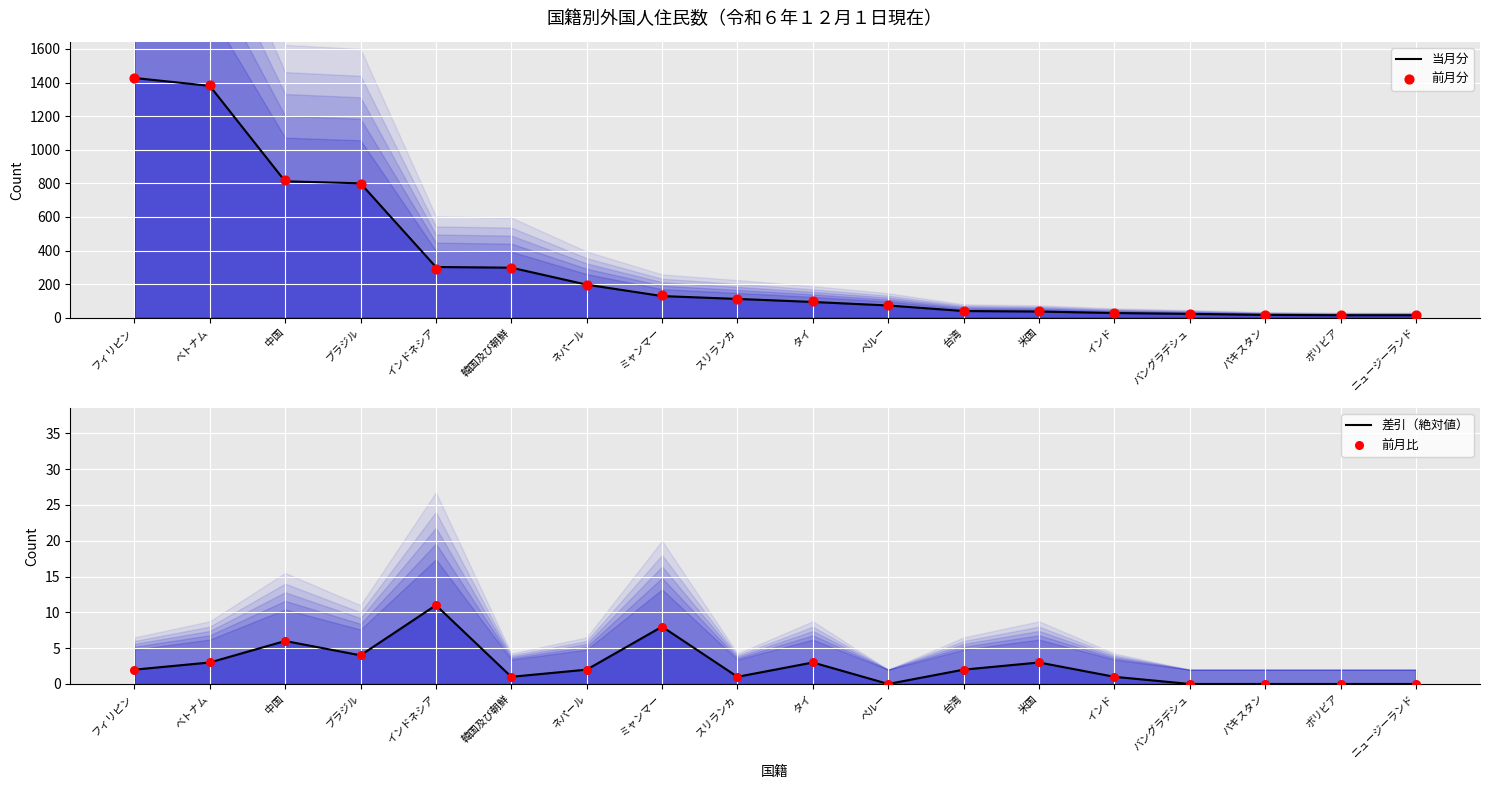

What are all the series names shown in the legend?

当月分, 前月分, 差引（絶対値）, 前月比